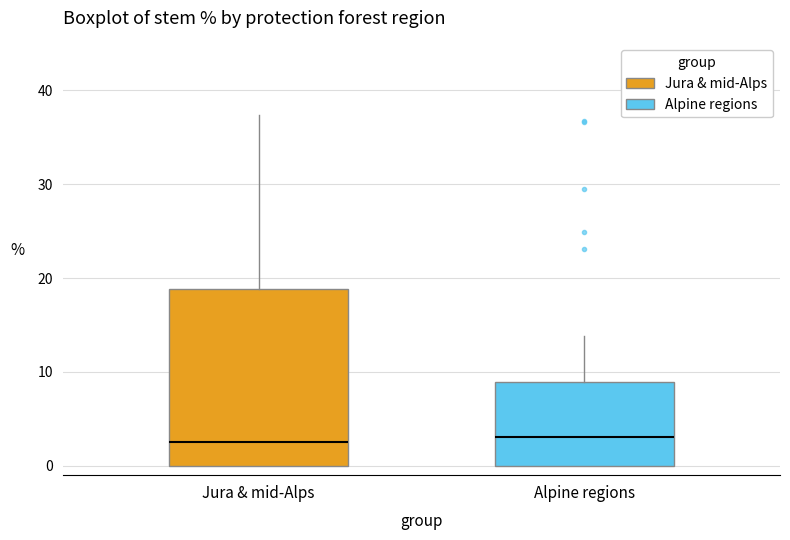

Reading left to right, read every box against the y-axis: the position of its median line, the range the box covers, and the ends of its whiskers. The values are not printed on the chart, so give them approximately, as read against the axis.

Jura & mid-Alps: median 3, box 0 to 19, whiskers 0 to 37
Alpine regions: median 3, box 0 to 9, whiskers 0 to 14